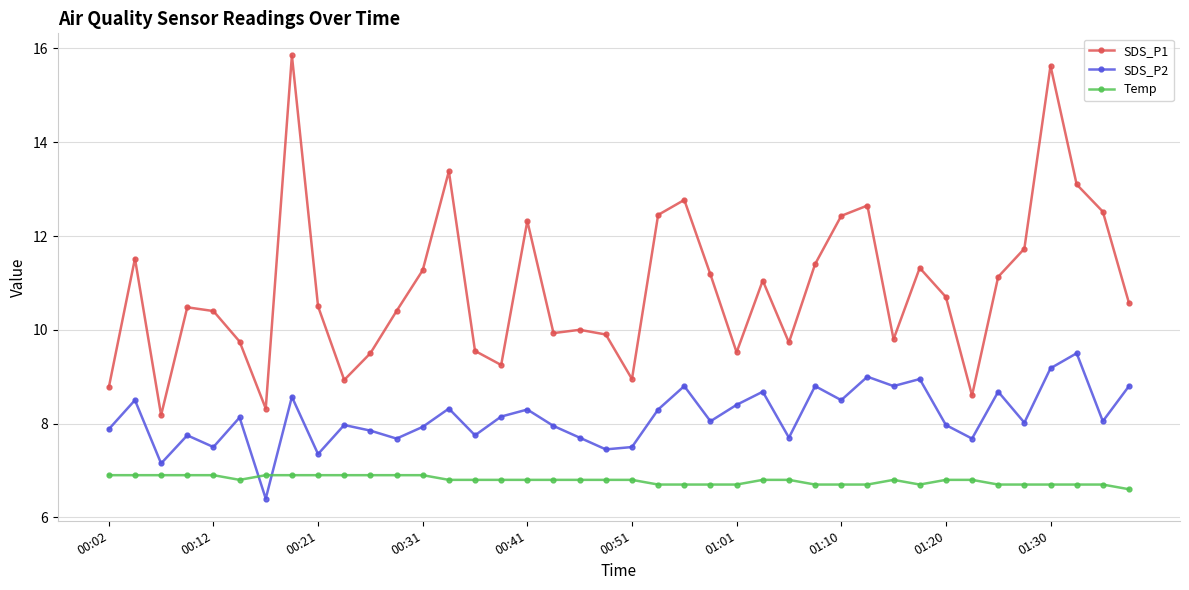

Which series has the largest total across all categories?

SDS_P1